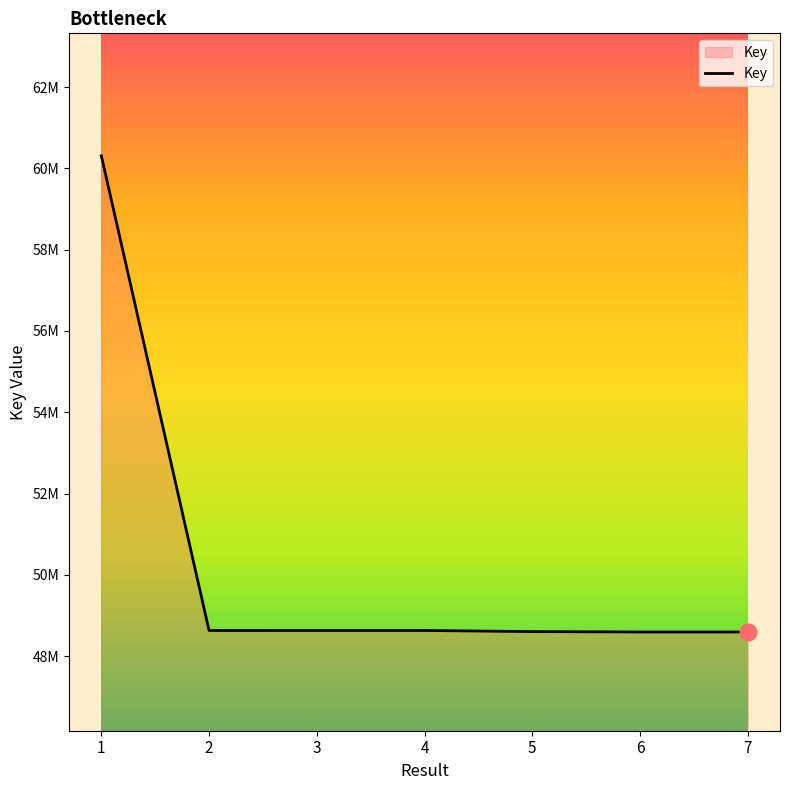

Is it true that the value at 1 is 16586060?

False